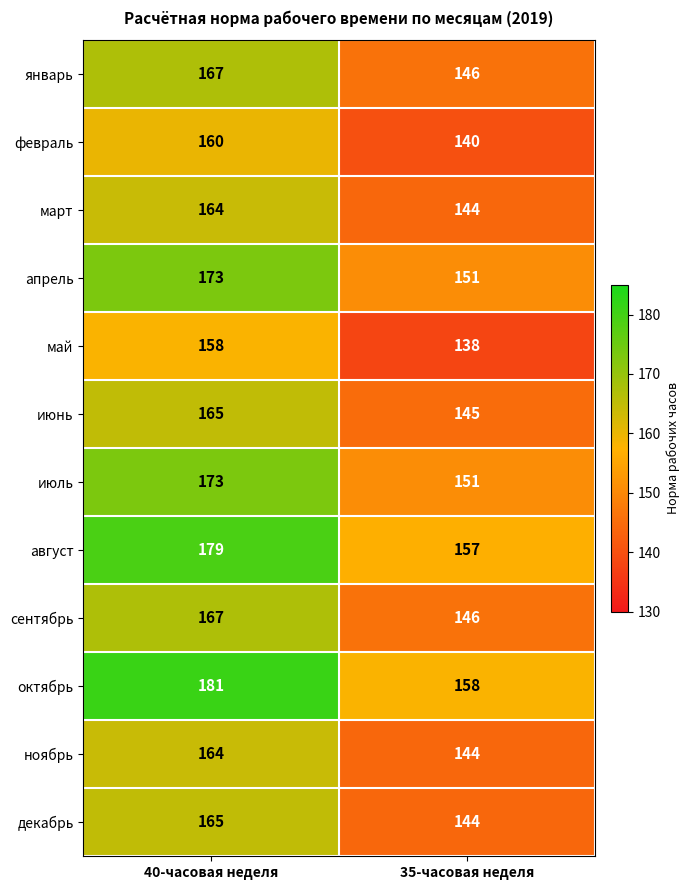

Is it true that январь equals 61 at 35-часовая неделя?

False